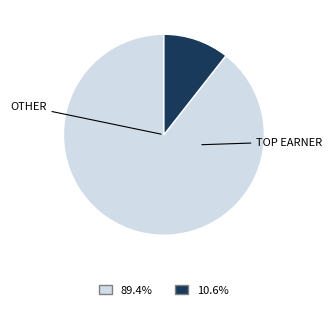

Count the number of slices in the pie.

2